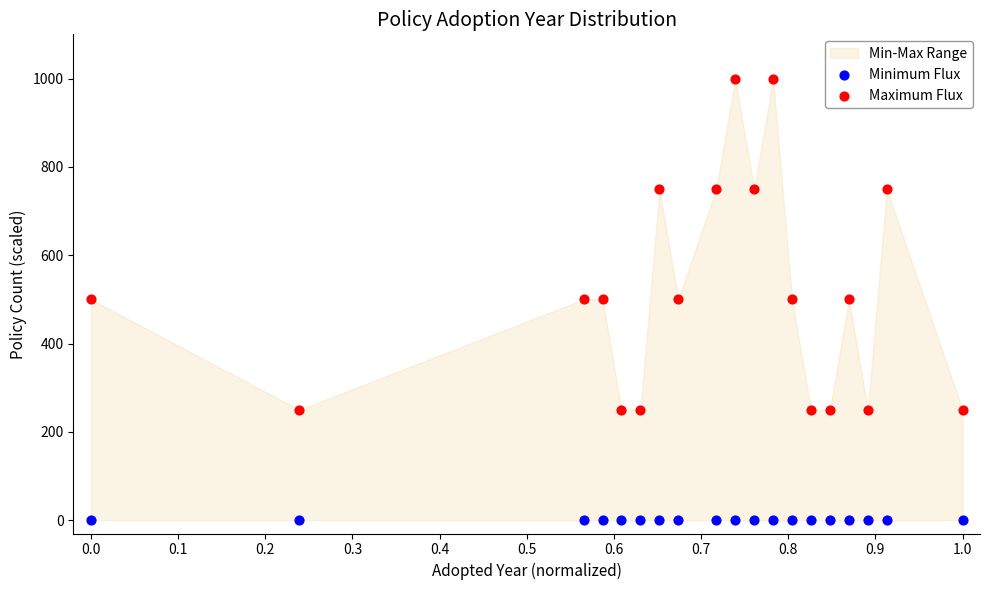

Which series reaches the maximum Y coordinate?

Maximum Flux